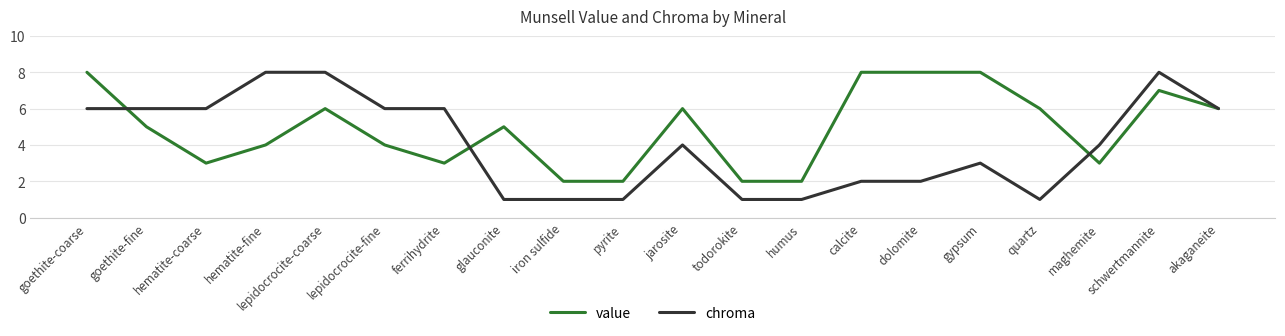

Between goethite-fine and hematite-coarse, which series saw the biggest shift?

value